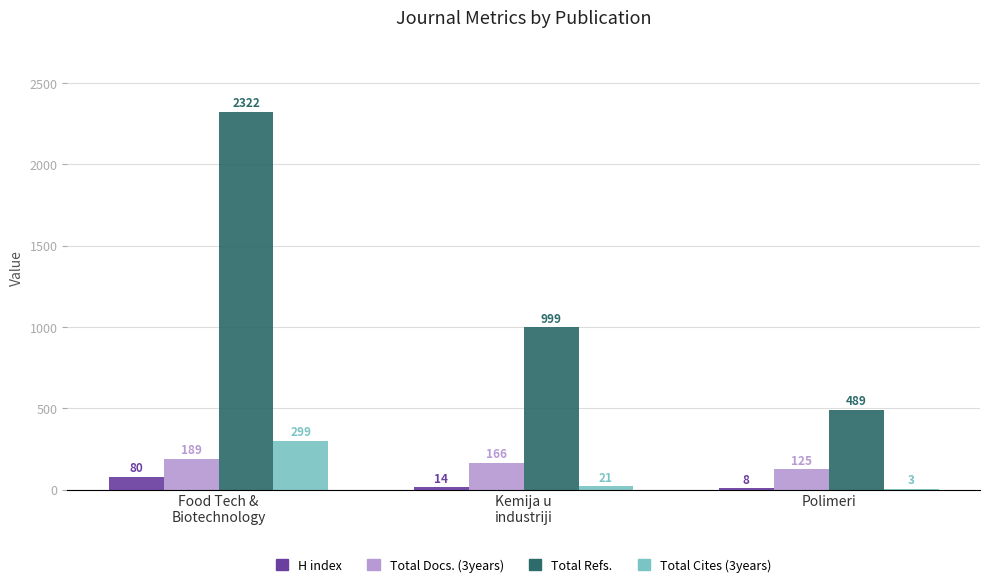

Which series changed the most between Kemija u
industriji and Polimeri?

Total Refs.